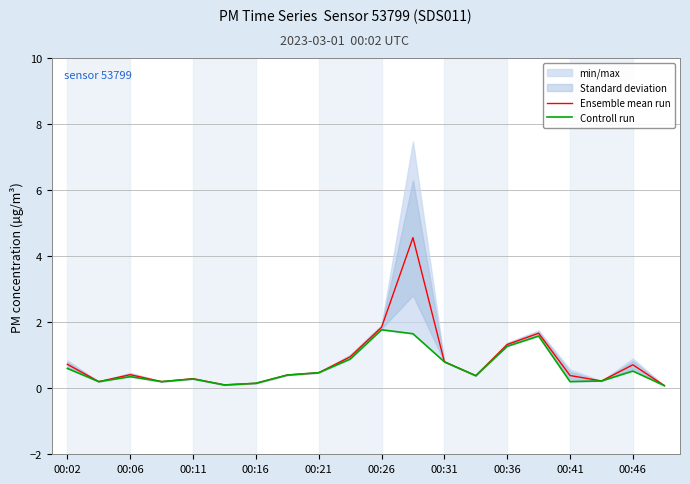

At which category is the sum across all series the highest?

11